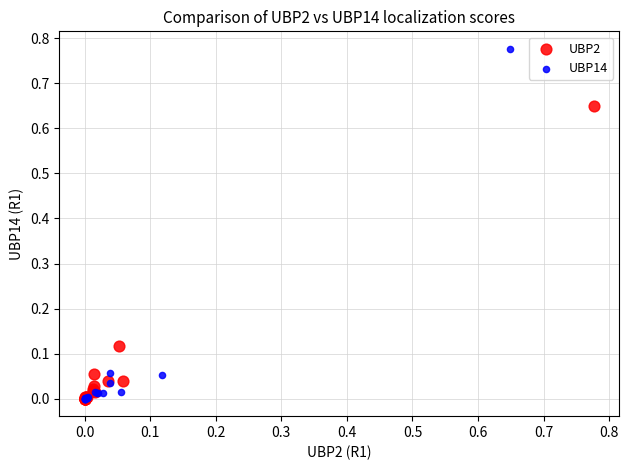

Which series contains the highest Y value?

UBP14